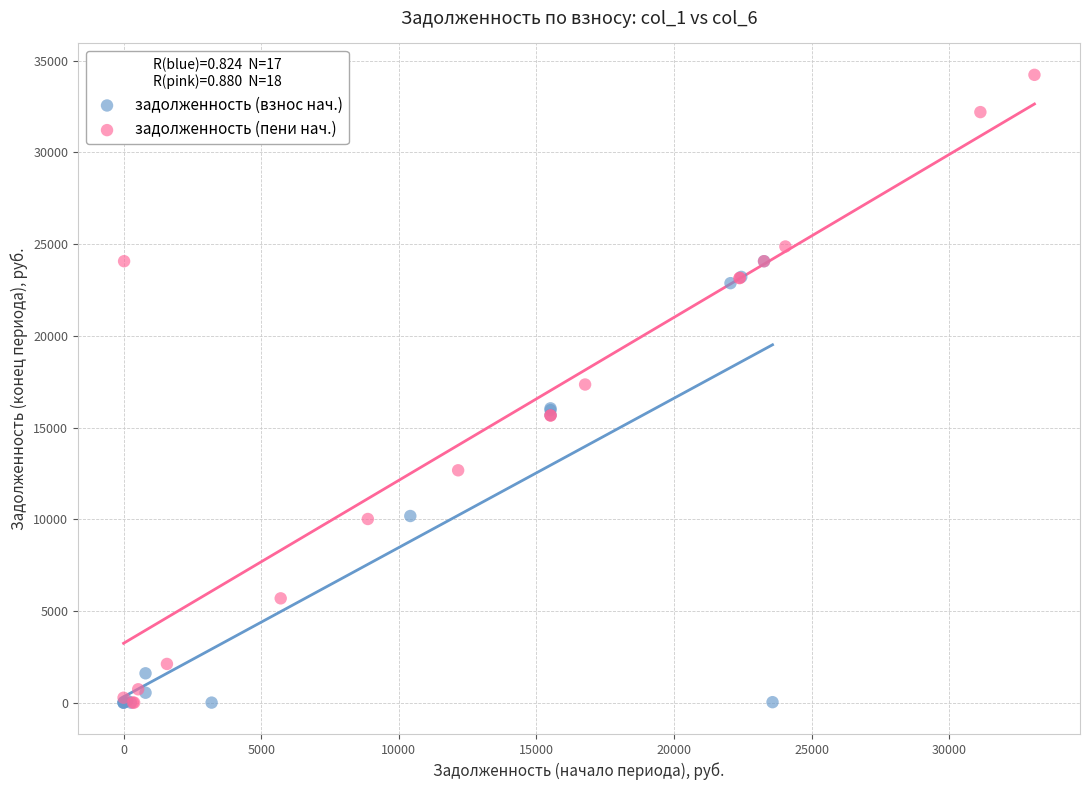

Which series contains the highest Y value?

задолженность (пени нач.)